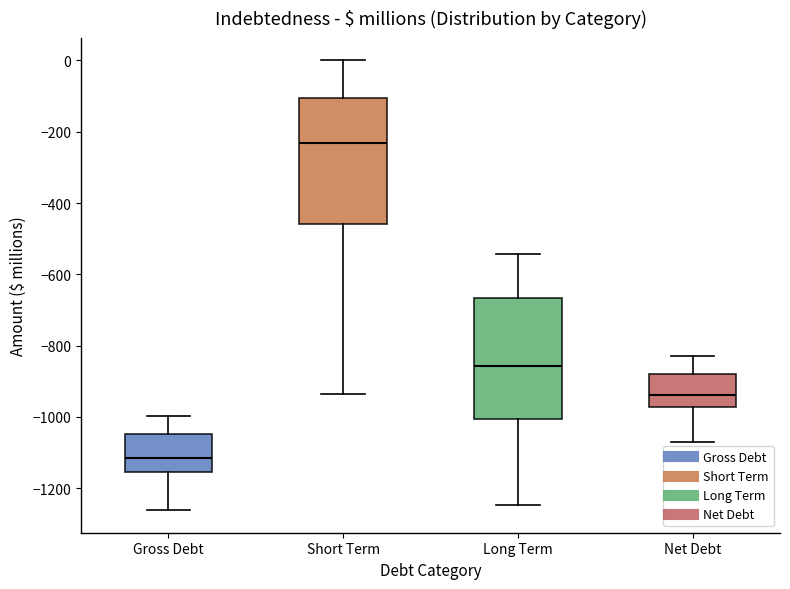

Reading left to right, transcribe this box plot: for each box, give where its median line is, the range the box spans, and where its two whiskers end, as read against the y-axis. The values are not printed on the chart, so give them approximately, as read against the axis.

Gross Debt: median -1120, box -1160 to -1040, whiskers -1260 to -1000
Short Term: median -240, box -460 to -100, whiskers -940 to 0
Long Term: median -860, box -1000 to -660, whiskers -1240 to -540
Net Debt: median -940, box -980 to -880, whiskers -1060 to -840